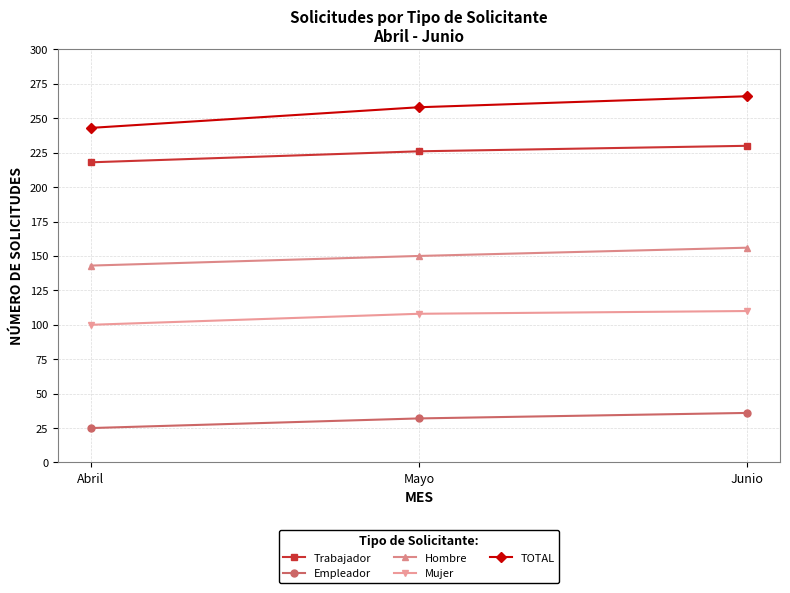

What is the total value across all series at Abril?

729